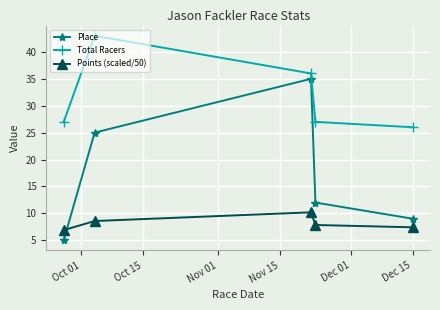

Is this an area chart (filled region under the line)?

No